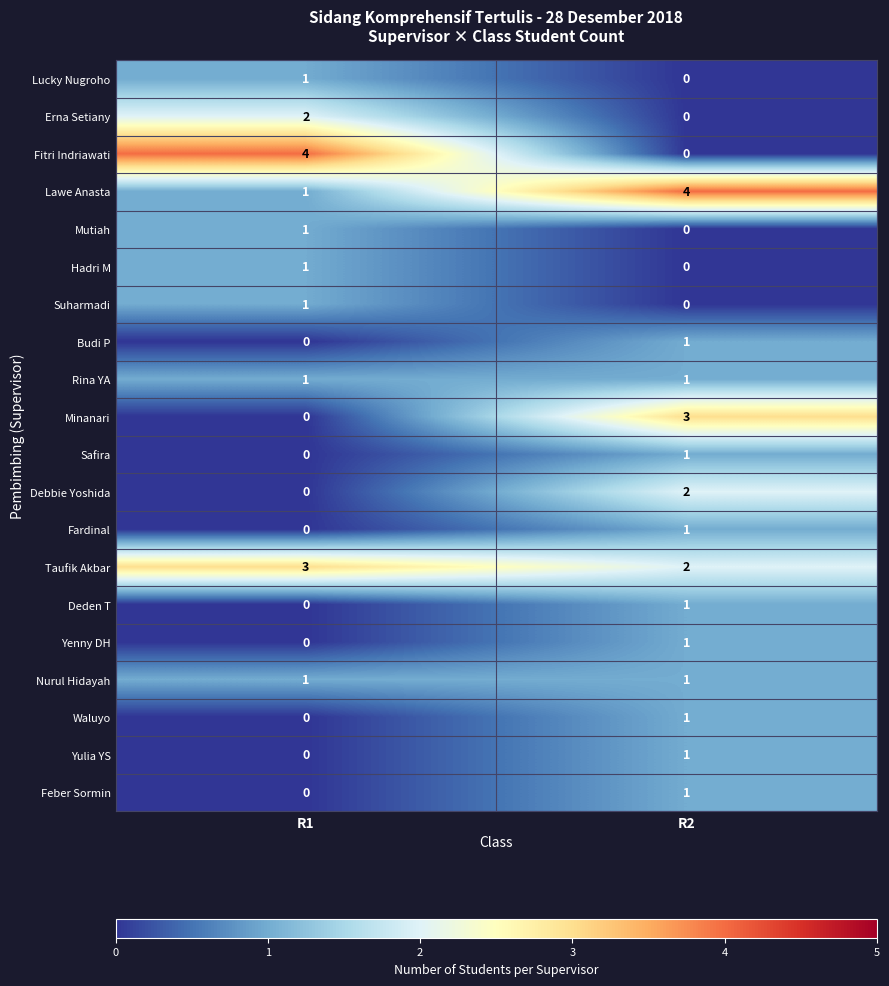

True or false: Safira has a value of 1 at R2.

True